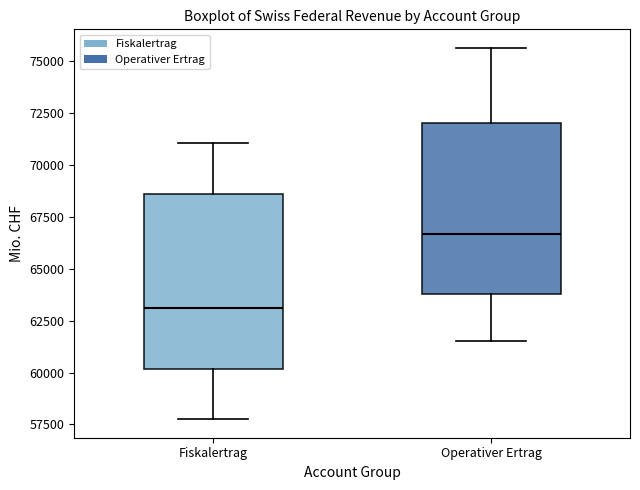

Where does the median line of the box for Fiskalertrag sit on the y-axis? The values are not printed on the chart, so give them approximately, as read against the axis.

63000